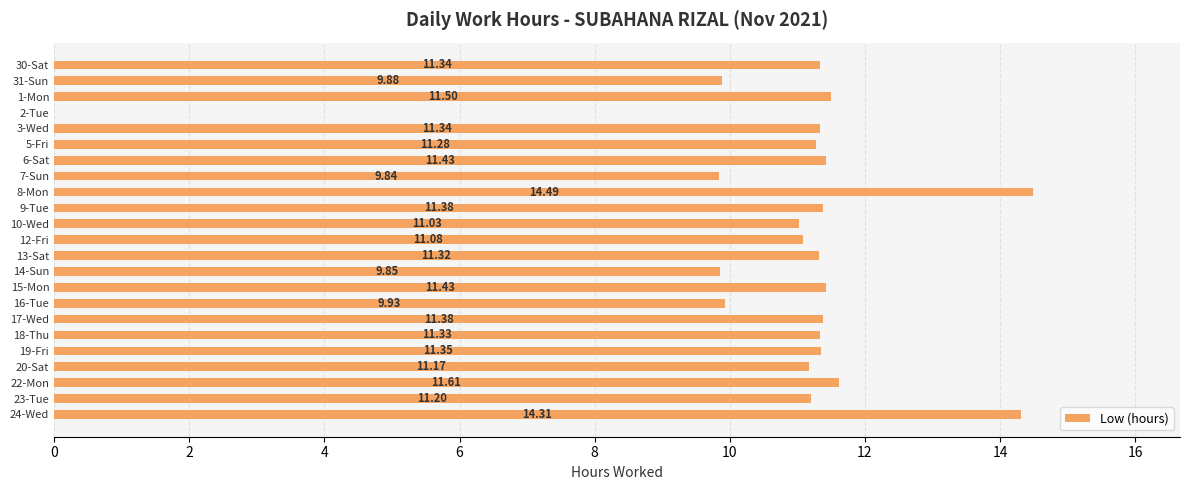

Between 2-Tue and 3-Wed, which is larger?

3-Wed